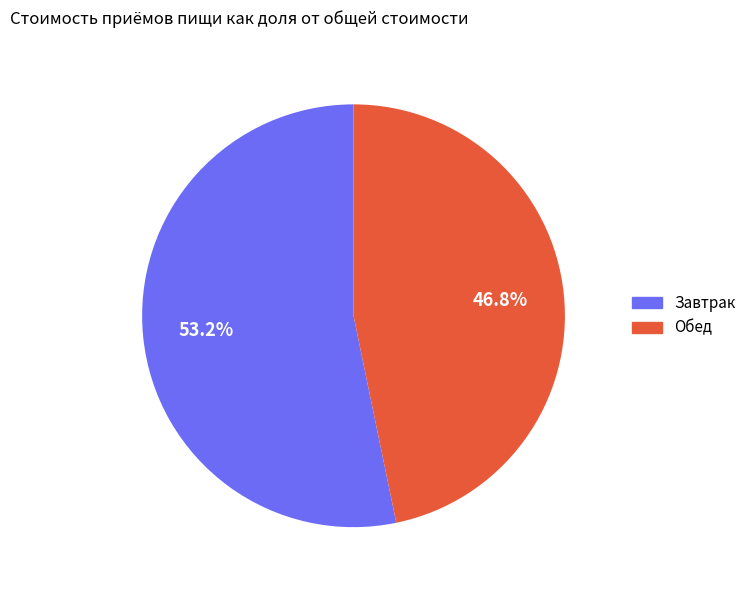

To the nearest percent, what portion does Обед represent?

47%